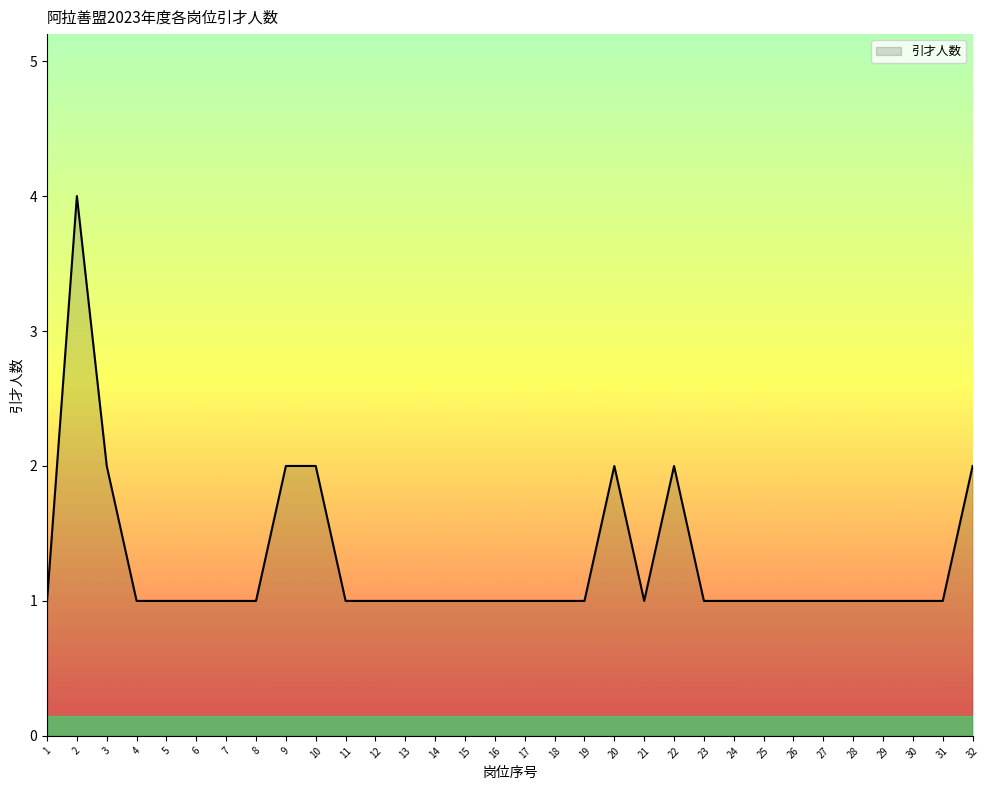

What is the ratio of the value at 14 to the value at 20?

0.5